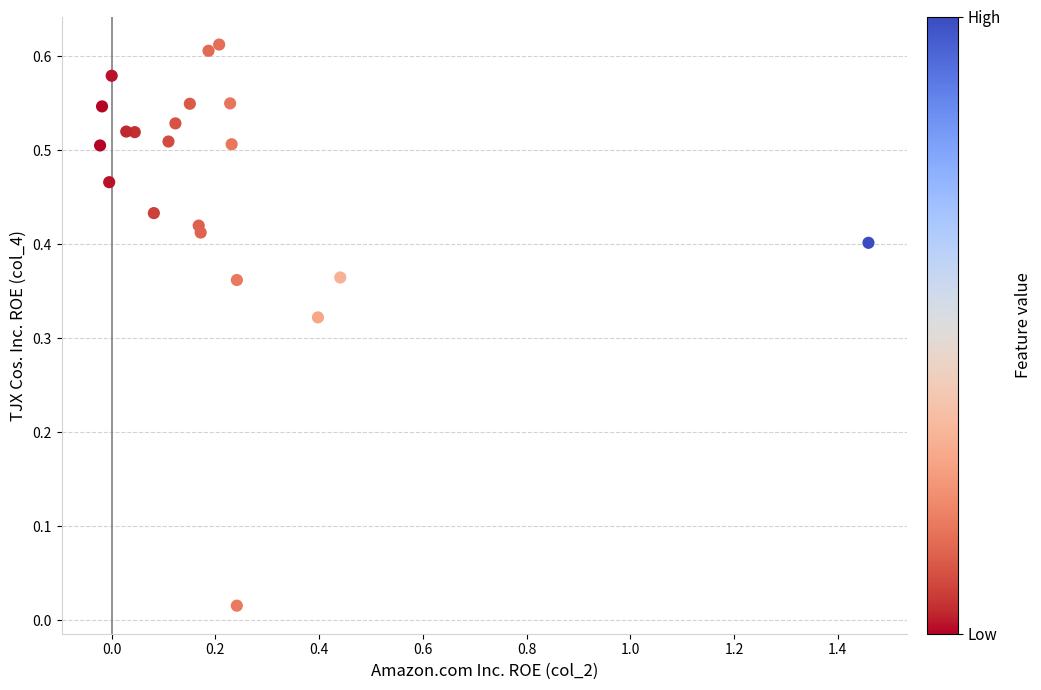

What is the range of X values (max minus min)?

1.5